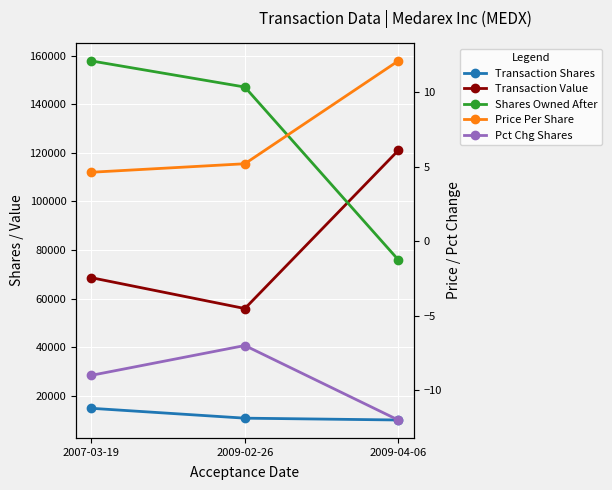

What is the sum of the Price Per Share values at 2009-04-06 and 2007-03-19?

16.7